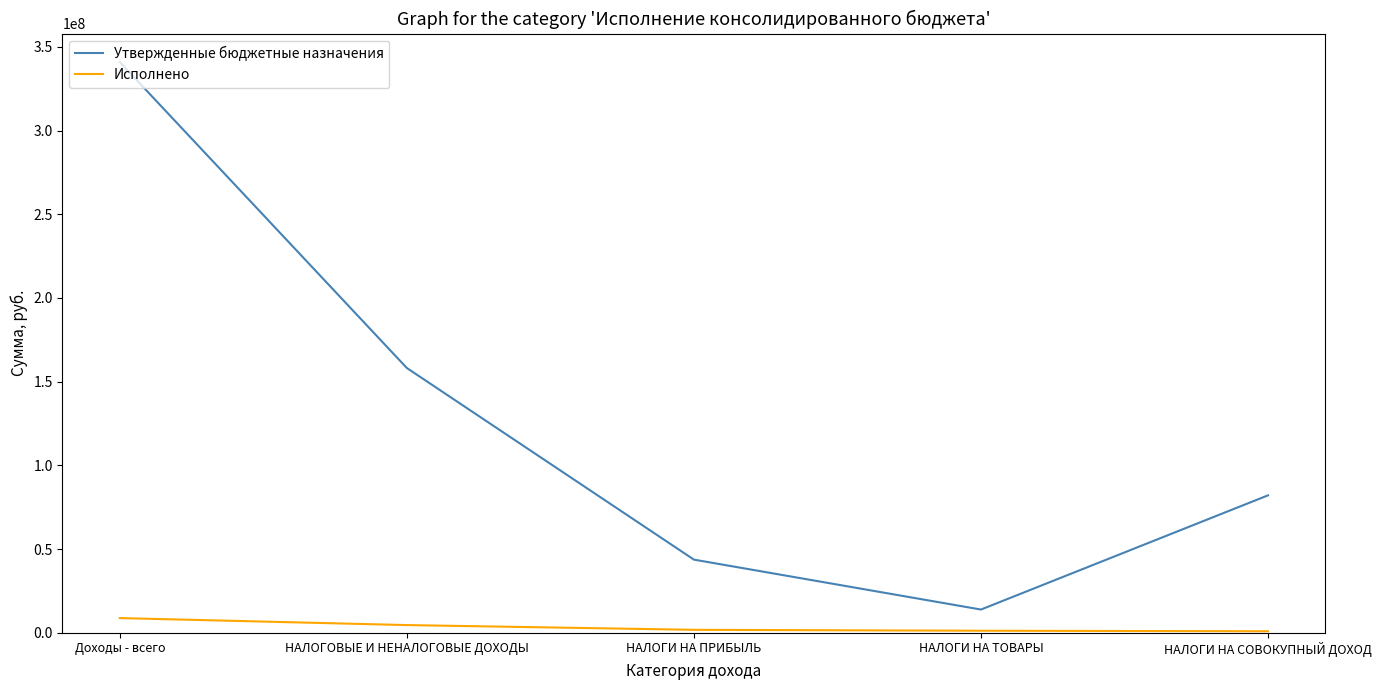

What value does the Исполнено series have at НАЛОГИ НА СОВОКУПНЫЙ ДОХОД?

849790.5